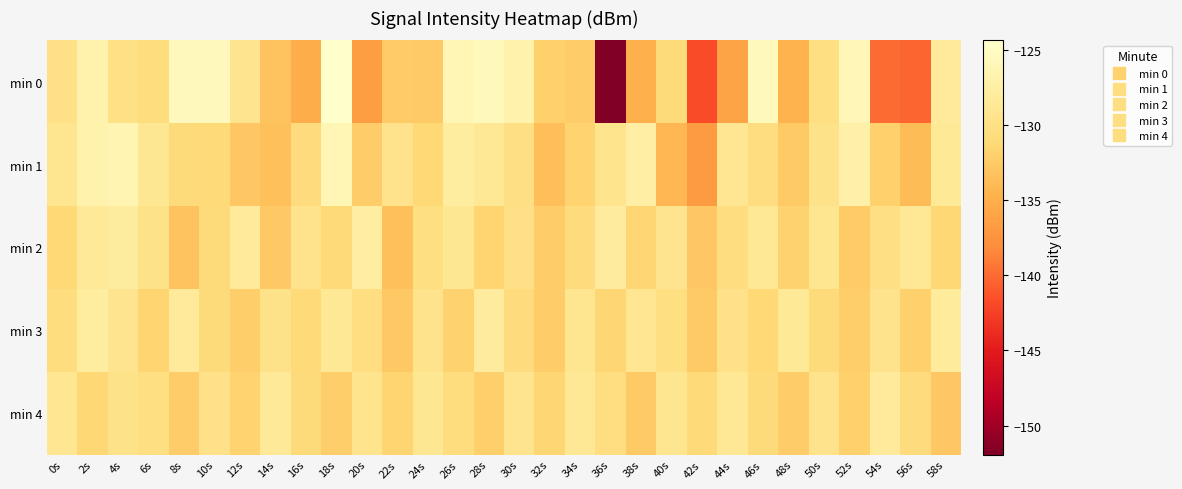

Reading right to left, list all the values displayed in this chart.

min 0: 58s=-128.3	56s=-140.3	54s=-139.9	52s=-126.0	50s=-130.2	48s=-134.5	46s=-125.7	44s=-135.8	42s=-141.7	40s=-130.8	38s=-134.9	36s=-151.9	34s=-132.3	32s=-132.0	30s=-126.8	28s=-125.6	26s=-126.3	24s=-132.6	22s=-132.5	20s=-136.5	18s=-124.3	16s=-135.1	14s=-133.1	12s=-129.2	10s=-125.5	8s=-125.5	6s=-130.6	4s=-130.0	2s=-126.8	0s=-129.9
min 1: 58s=-128.5	56s=-133.8	54s=-131.9	52s=-127.1	50s=-129.7	48s=-132.6	46s=-130.4	44s=-128.9	42s=-136.8	40s=-134.2	38s=-127.5	36s=-129.3	34s=-131.7	32s=-133.5	30s=-130.1	28s=-128.6	26s=-127.8	24s=-131.2	22s=-129.4	20s=-132.3	18s=-126.1	16s=-130.6	14s=-133.5	12s=-132.8	10s=-131.1	8s=-130.8	6s=-128.8	4s=-126.4	2s=-126.8	0s=-129.1
min 2: 58s=-131.3	56s=-128.7	54s=-130.1	52s=-132.5	50s=-129.0	48s=-131.8	46s=-128.6	44s=-130.4	42s=-132.8	40s=-129.2	38s=-131.4	36s=-128.1	34s=-130.6	32s=-132.3	30s=-129.9	28s=-131.6	26s=-128.8	24s=-130.2	22s=-133.4	20s=-127.6	18s=-131.0	16s=-129.4	14s=-132.7	12s=-128.3	10s=-130.8	8s=-133.1	6s=-129.6	4s=-127.9	2s=-128.4	0s=-131.2
min 3: 58s=-128.2	56s=-131.9	54s=-129.5	52s=-132.1	50s=-130.8	48s=-128.5	46s=-131.2	44s=-129.8	42s=-132.6	40s=-130.2	38s=-128.9	36s=-131.5	34s=-129.1	32s=-132.4	30s=-130.7	28s=-128.1	26s=-131.8	24s=-129.4	22s=-132.7	20s=-130.3	18s=-128.6	16s=-131.1	14s=-129.7	12s=-132.2	10s=-130.9	8s=-128.3	6s=-131.6	4s=-129.2	2s=-127.8	0s=-130.5
min 4: 58s=-132.8	56s=-130.6	54s=-128.3	52s=-131.9	50s=-129.5	48s=-132.3	46s=-130.8	44s=-128.6	42s=-131.1	40s=-129.0	38s=-132.6	36s=-130.3	34s=-128.7	32s=-131.4	30s=-129.2	28s=-132.0	26s=-130.5	24s=-128.8	22s=-131.6	20s=-129.3	18s=-132.1	16s=-130.9	14s=-128.4	12s=-131.7	10s=-129.8	8s=-132.4	6s=-130.2	4s=-129.6	2s=-131.3	0s=-128.9